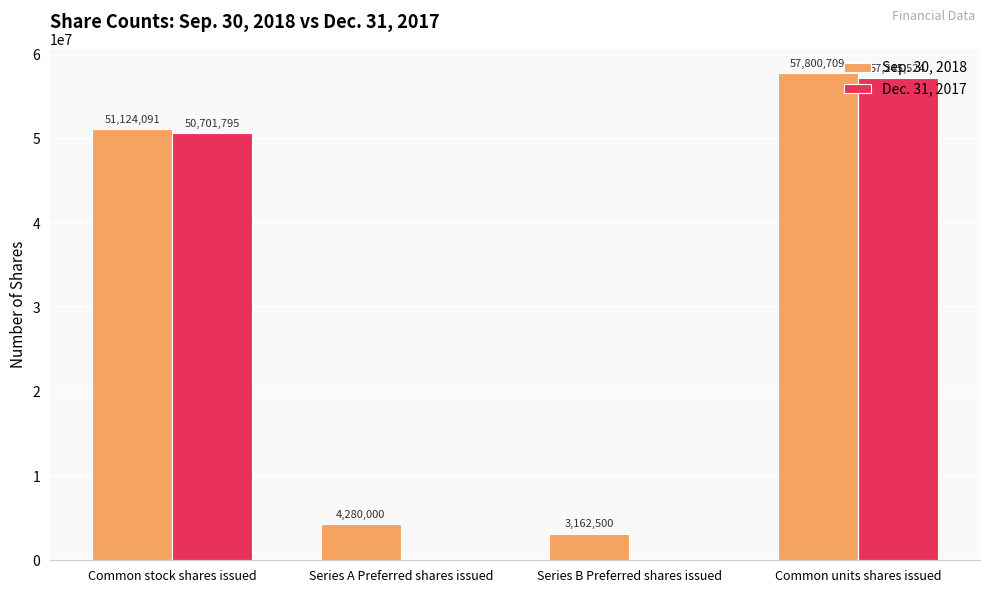

Between Common stock shares issued and Series B Preferred shares issued, which series saw the biggest shift?

Dec. 31, 2017